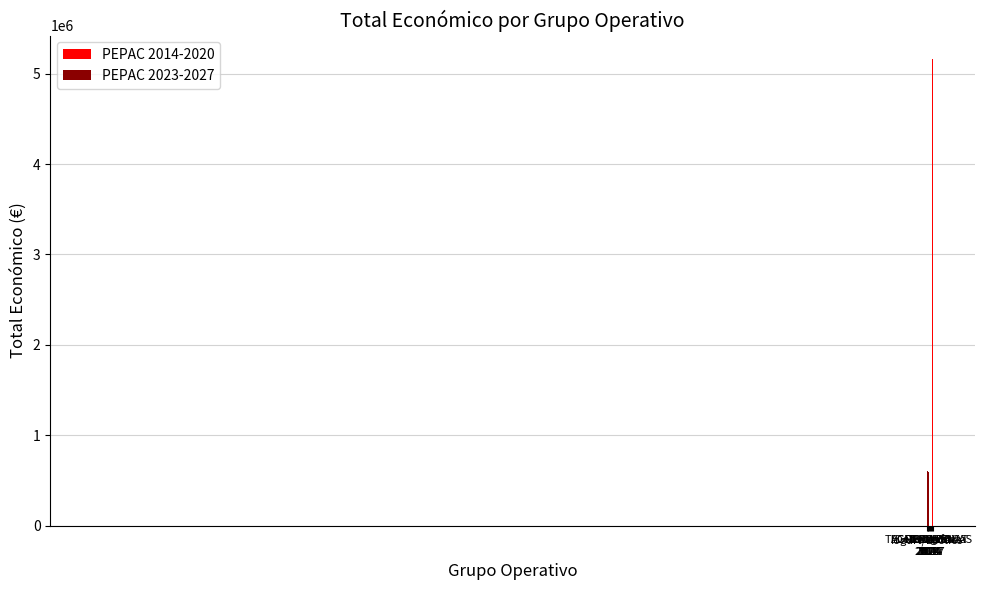

What is the spread (max minus min) of values at 2024?

605315